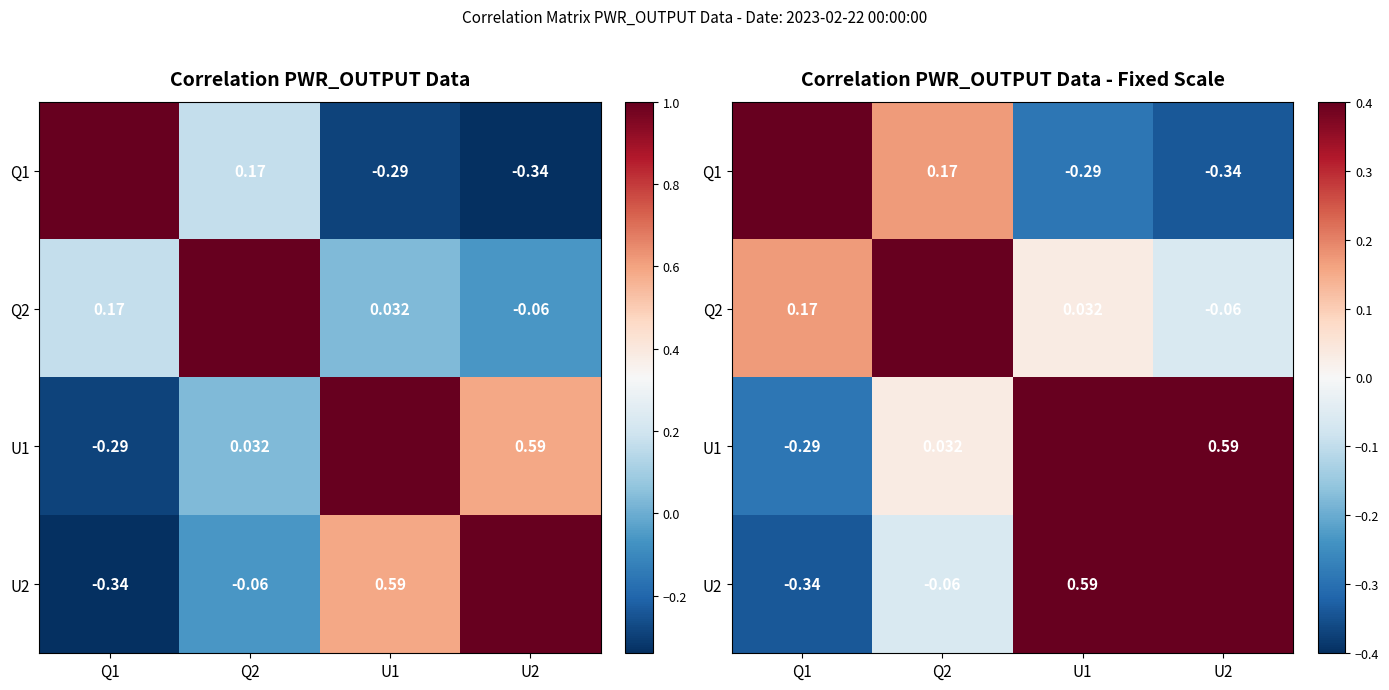

What is the difference between the U2 values at U2 and Q2?

1.1